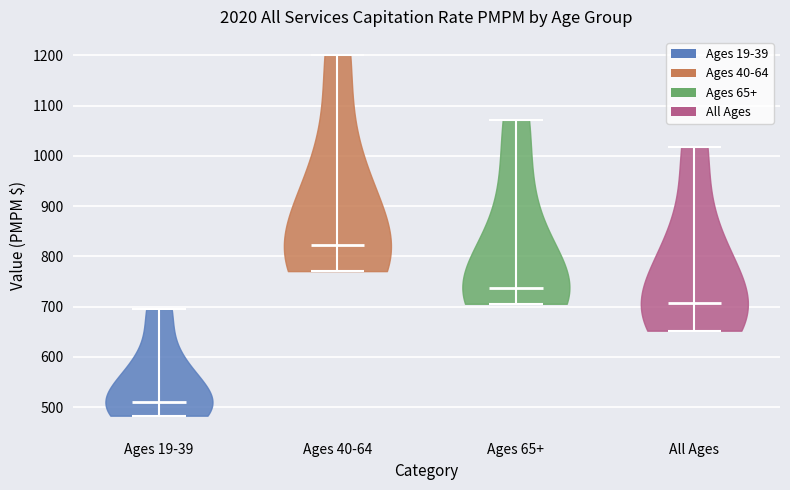

What is the lowest point the violin for Ages 65+ reaches on the y-axis? The values are not printed on the chart, so give them approximately, as read against the axis.

710